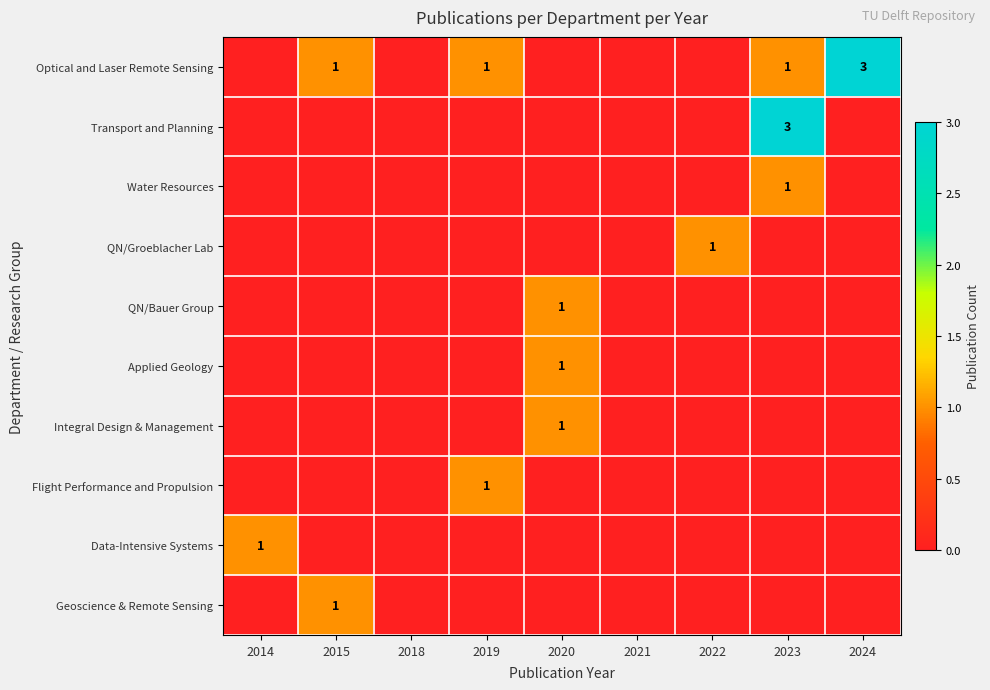

Is it true that Applied Geology equals 0 at 2020?

False